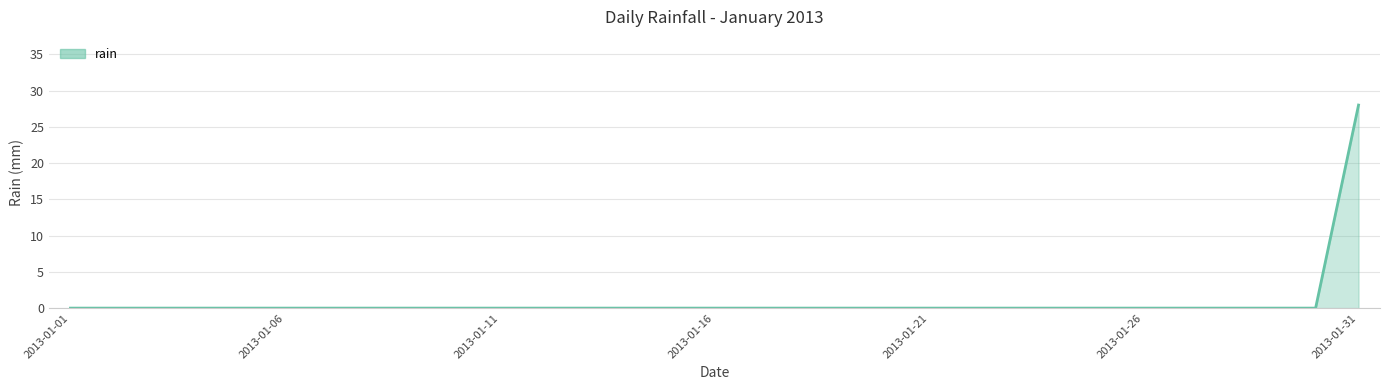

What is the difference between the maximum and minimum values?

28